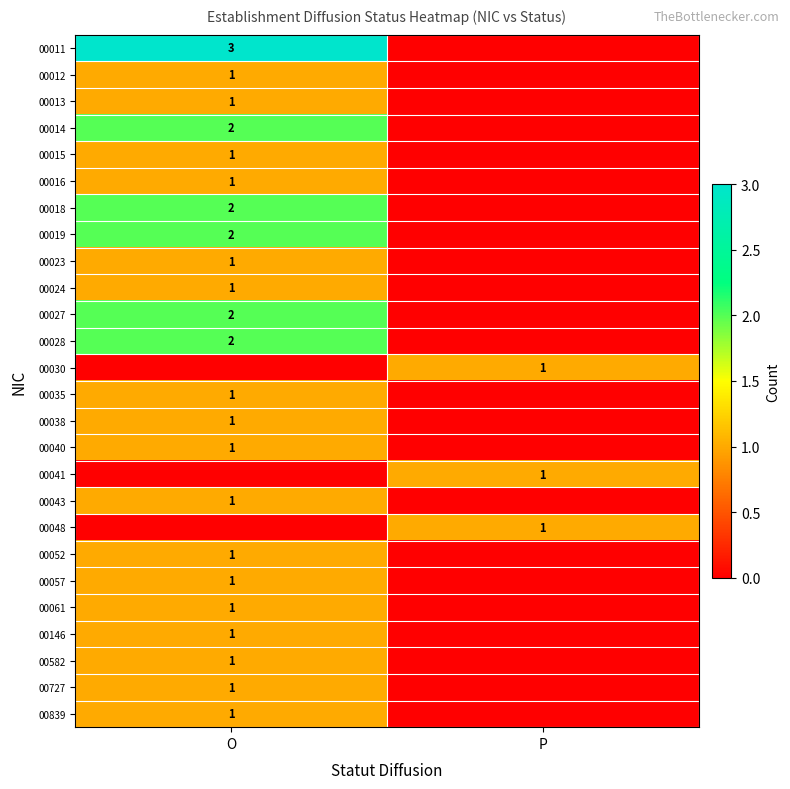

The value of 00582 at O is 1. True or false?

True